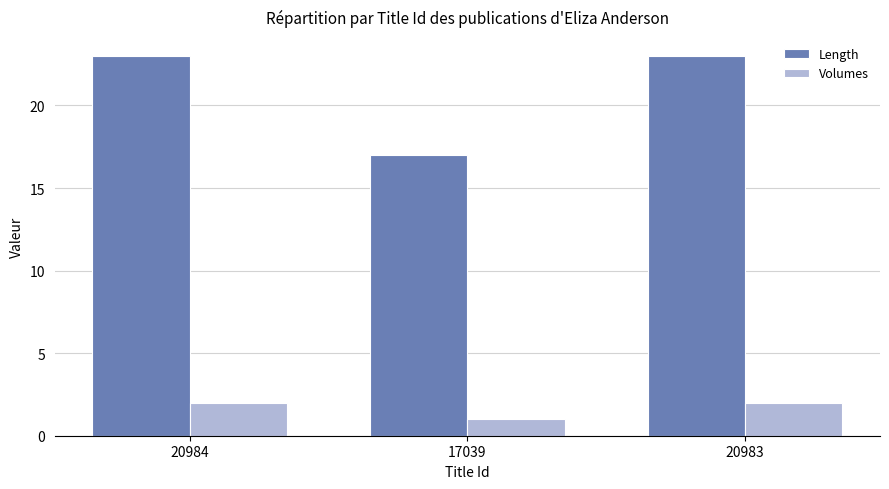

What is the difference between the highest and lowest values at 17039?

16